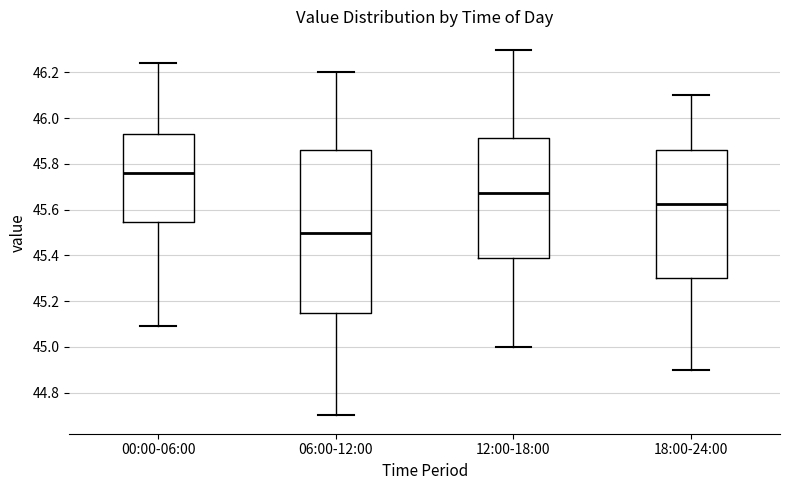

Which box is the tallest, from its lower edge to its upper edge?

06:00-12:00